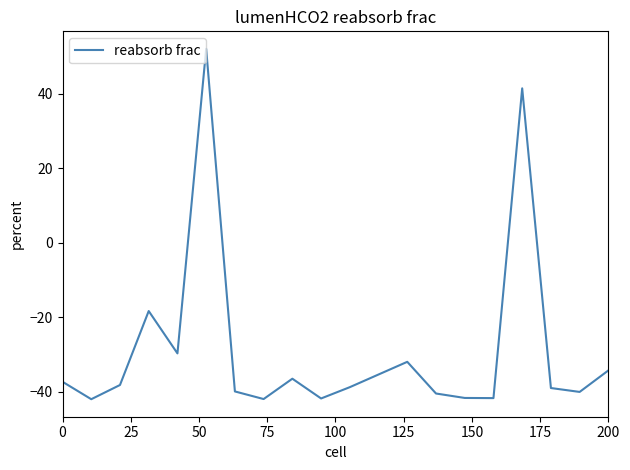

Count the number of categories in the chart.

20